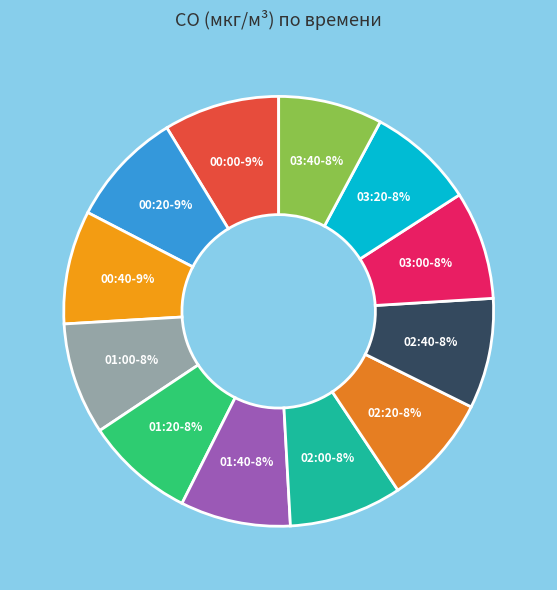

How many segments does this pie chart have?

12